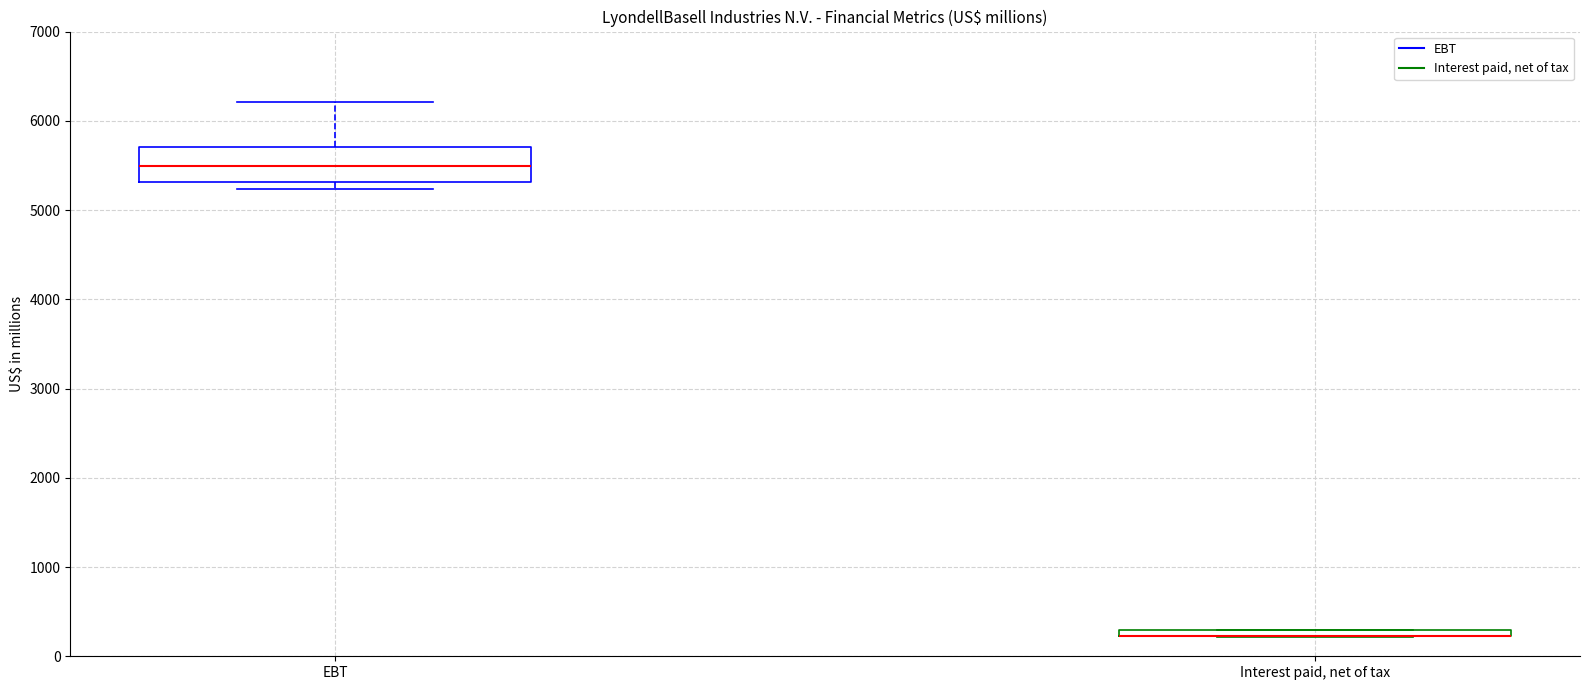

Comparing the boxes themselves (not the whiskers), which one is the tallest?

EBT